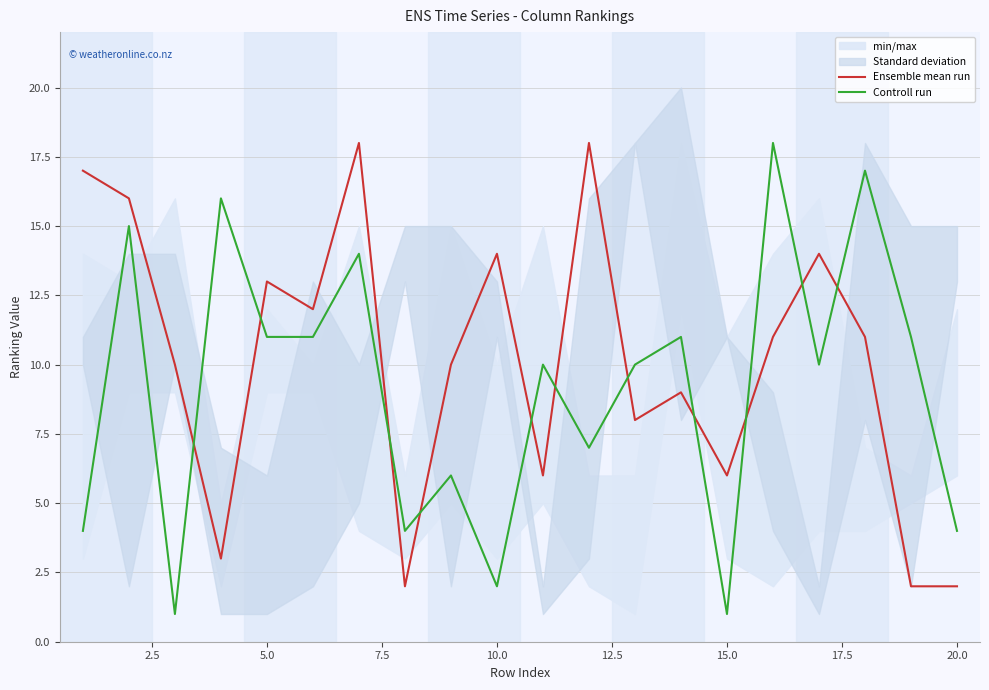

What is the lowest value of the Controll run series?

1